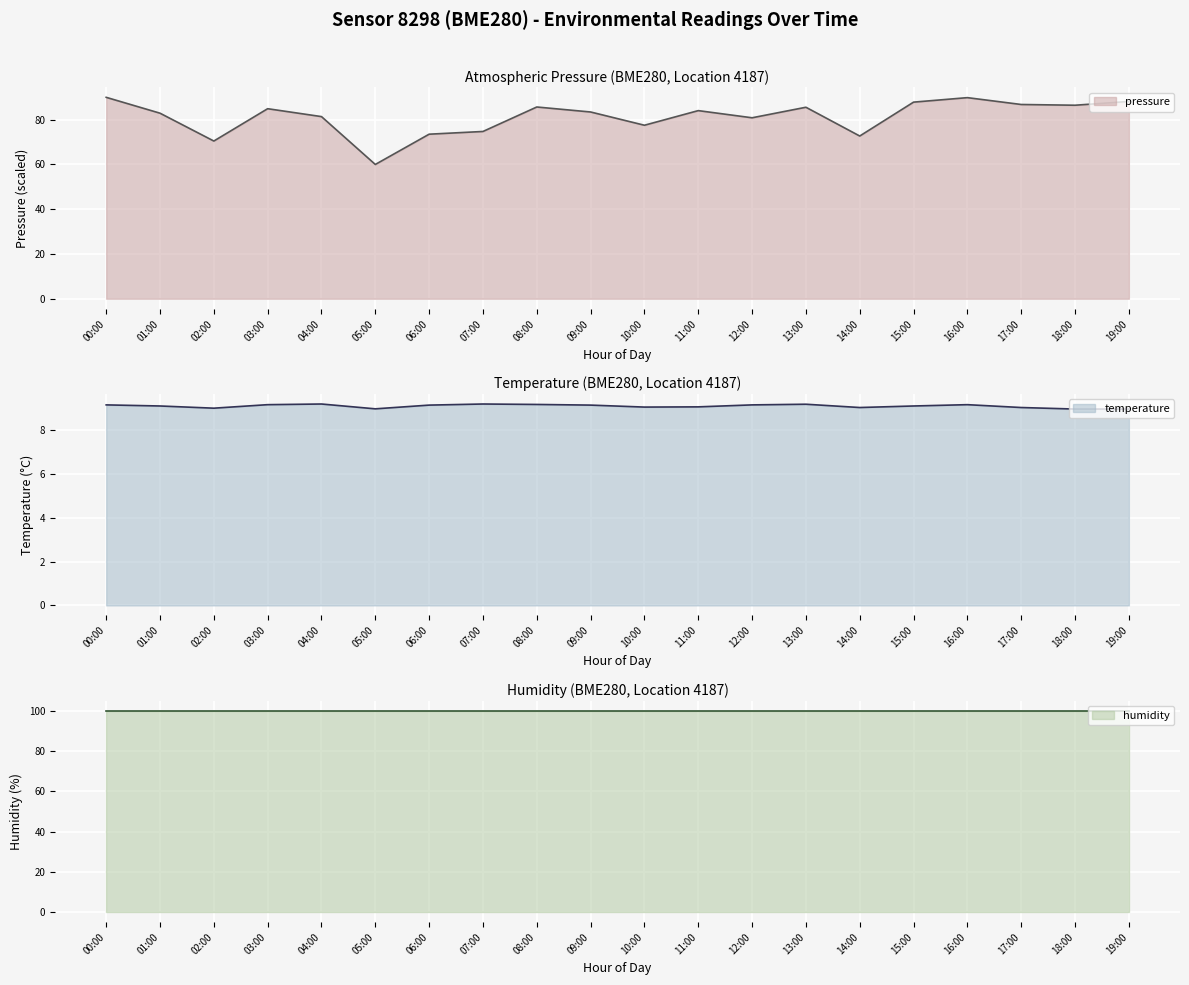

What is the sum of the pressure line values at 12:00 and 00:00?

170.9